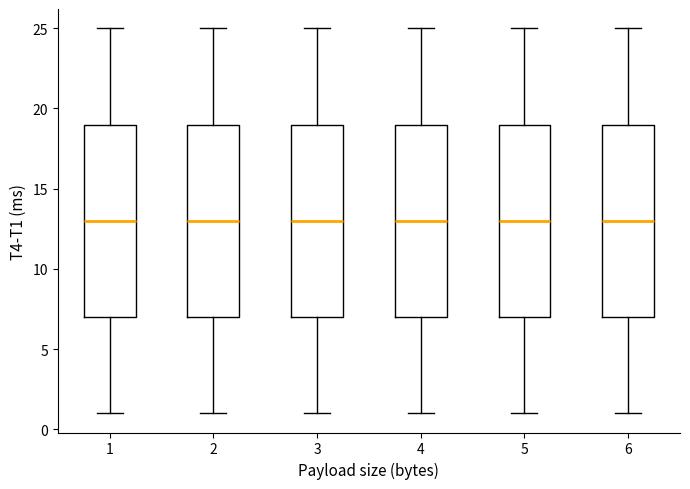

Reading left to right, read every box against the y-axis: the position of its median line, the range the box covers, and the ends of its whiskers. The values are not printed on the chart, so give them approximately, as read against the axis.

1: median 13, box 7 to 19, whiskers 1 to 25
2: median 13, box 7 to 19, whiskers 1 to 25
3: median 13, box 7 to 19, whiskers 1 to 25
4: median 13, box 7 to 19, whiskers 1 to 25
5: median 13, box 7 to 19, whiskers 1 to 25
6: median 13, box 7 to 19, whiskers 1 to 25